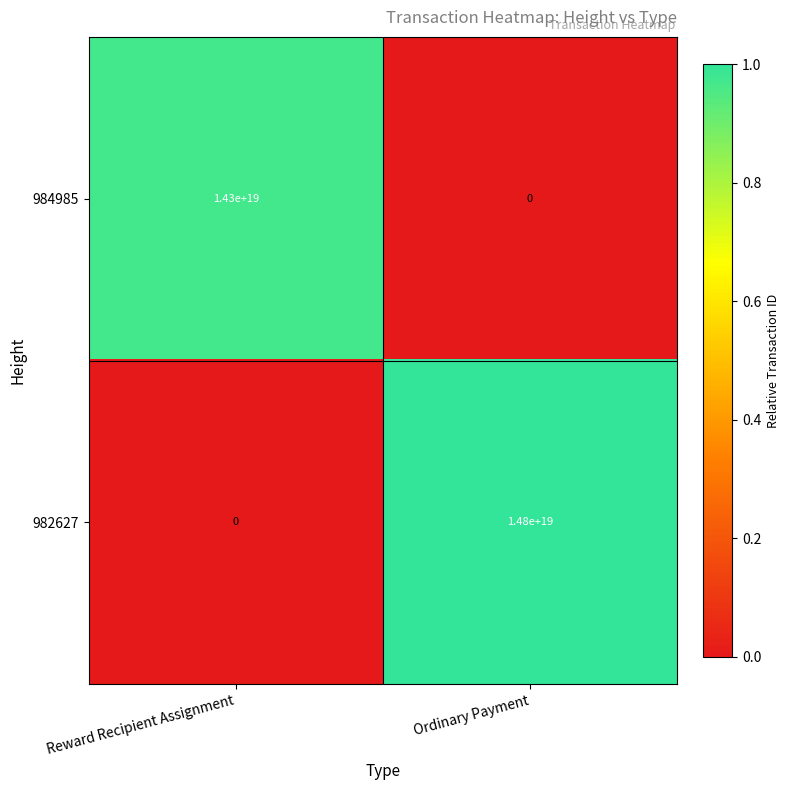

Is the value of 982627 at Ordinary Payment greater than the value of 984985 at Ordinary Payment?

Yes